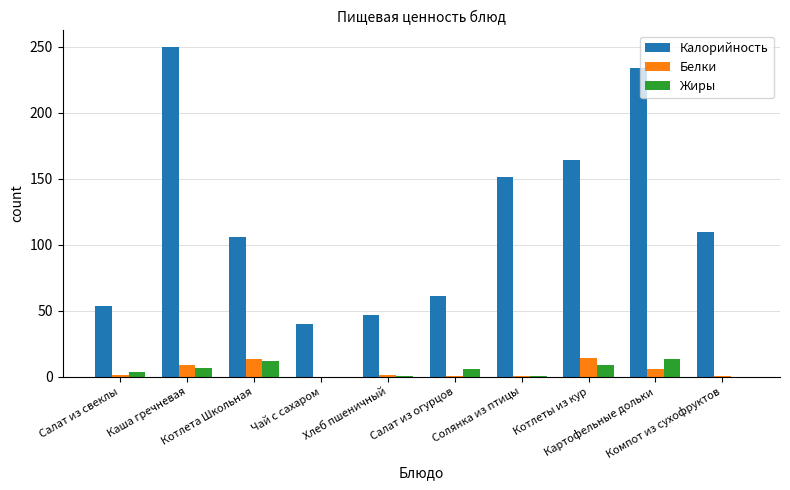

What is the sum of all Жиры values?

50.4